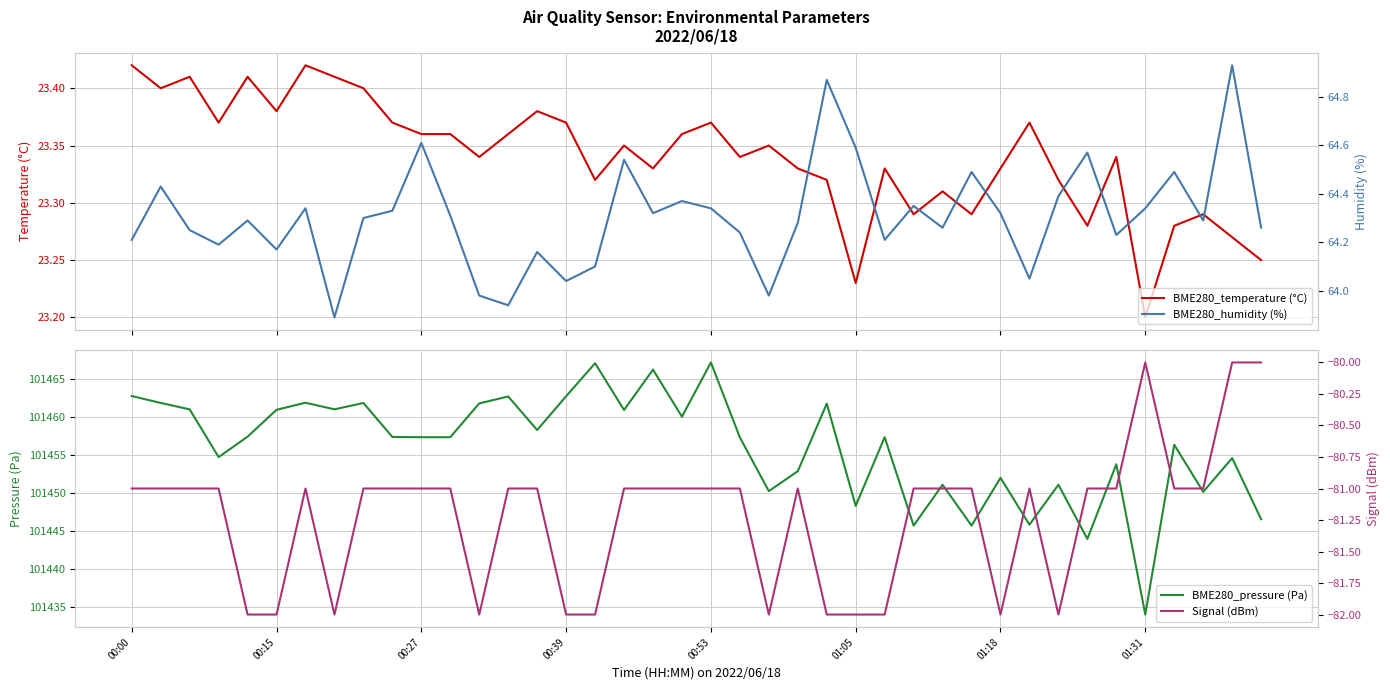

What is the highest value of the BME280_pressure (Pa) series?

101467.1